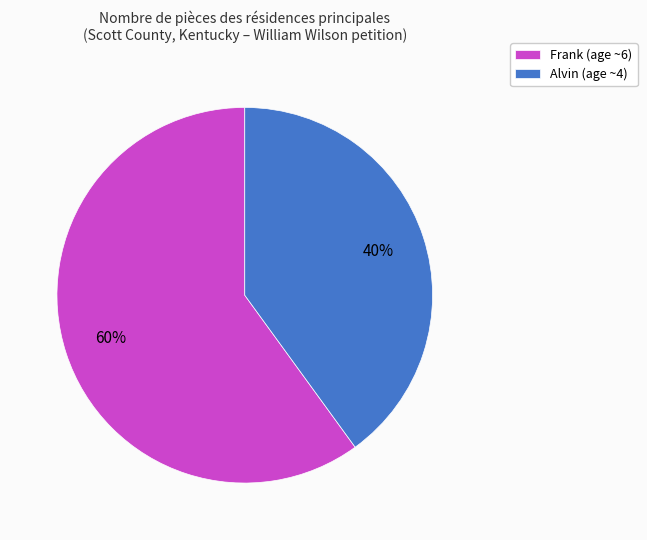

What is the ratio of the value at Frank (age ~6) to the value at Alvin (age ~4)?

1.5